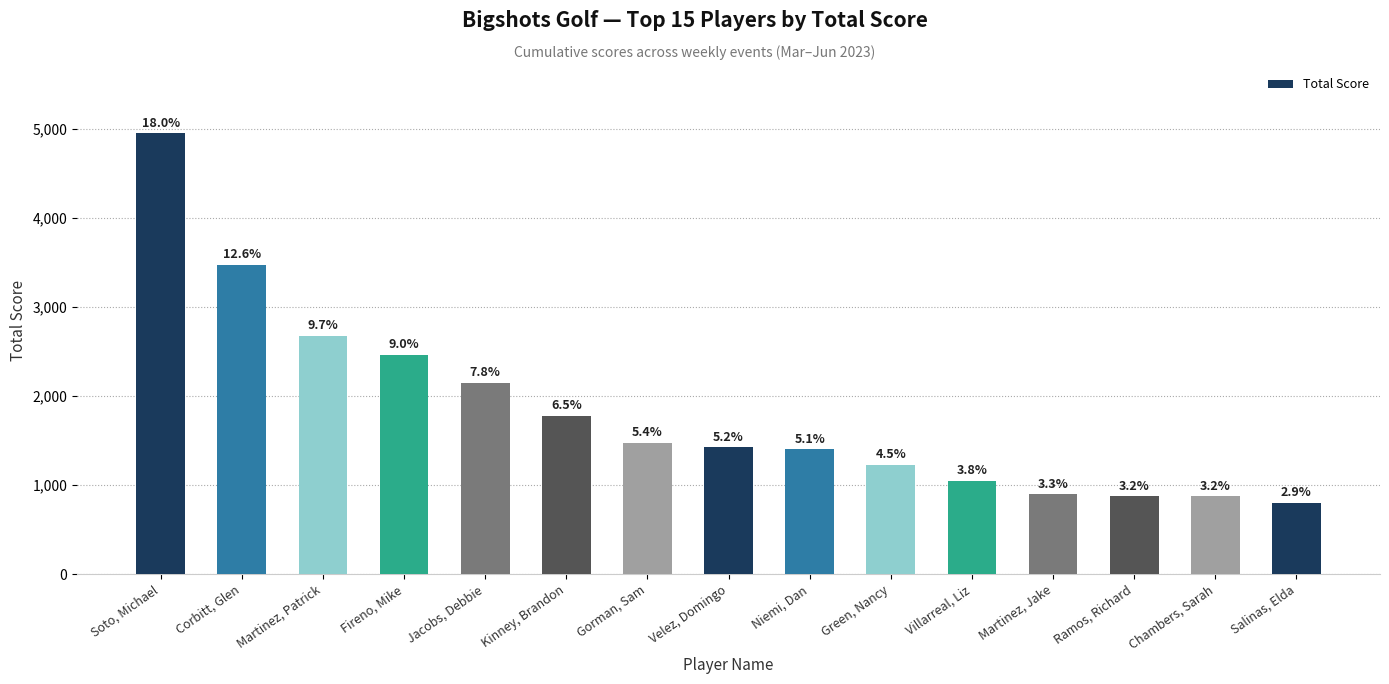

Reading left to right, transcribe all the data shown in this chart.

Soto, Michael=4950	Corbitt, Glen=3475	Martinez, Patrick=2675	Fireno, Mike=2465	Jacobs, Debbie=2150	Kinney, Brandon=1775	Gorman, Sam=1475	Velez, Domingo=1425	Niemi, Dan=1400	Green, Nancy=1225	Villarreal, Liz=1050	Martinez, Jake=895	Ramos, Richard=875	Chambers, Sarah=875	Salinas, Elda=800